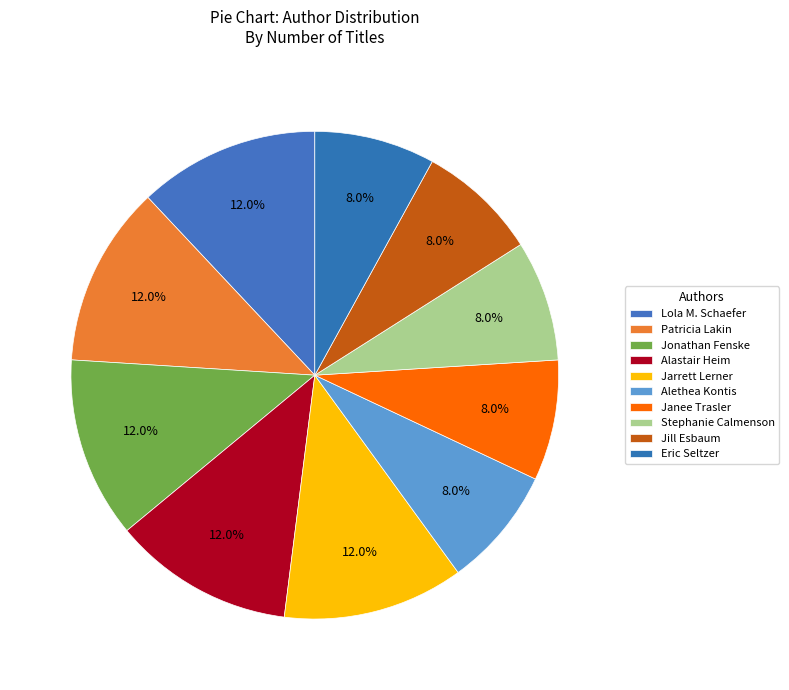

How many segments does this pie chart have?

10